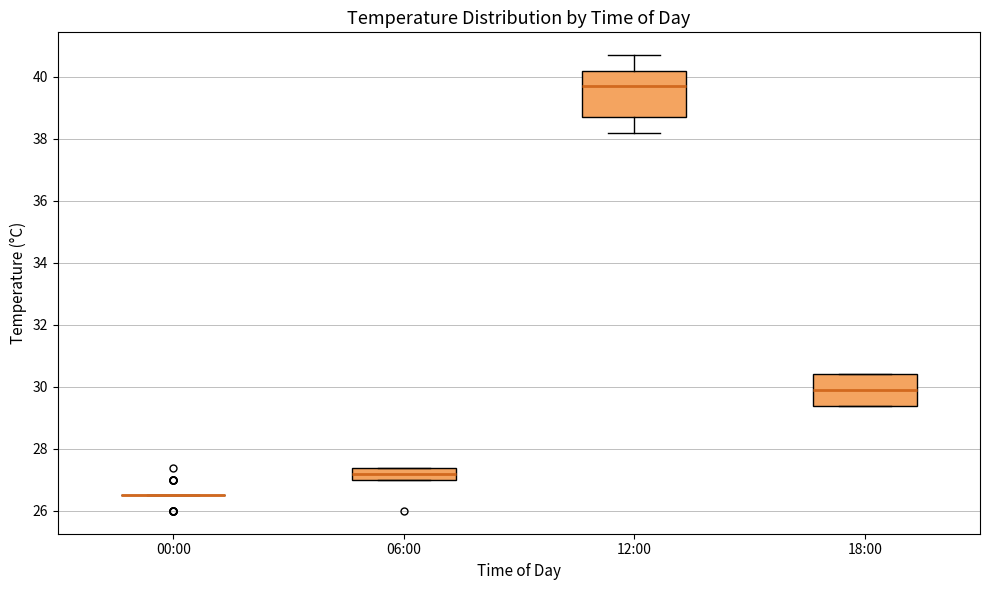

Where is the lower edge of the box for 06:00 on the y-axis? The values are not printed on the chart, so give them approximately, as read against the axis.

27.0